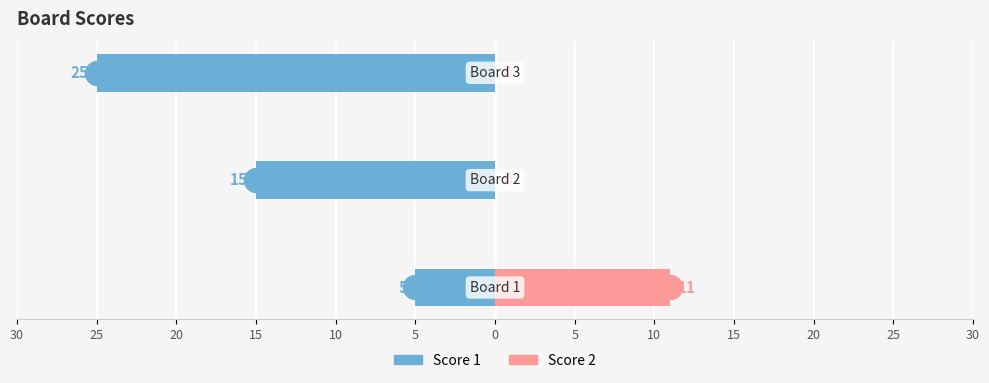

Is the value of Score 1 at 15 greater than the value of Score 2 at 15?

No